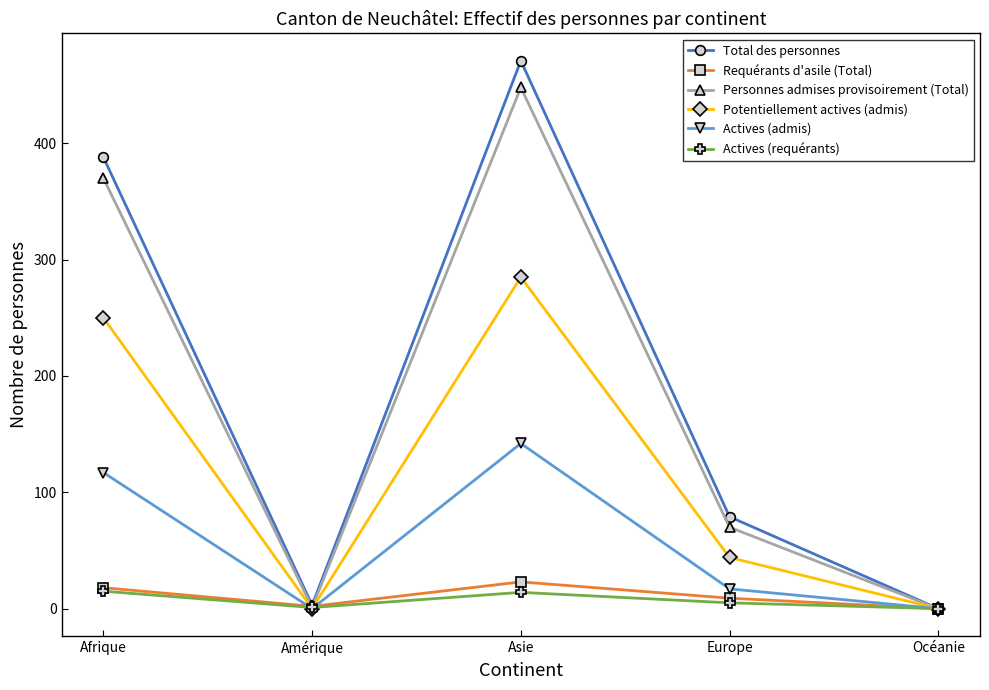

Where is the first local maximum for Total des personnes?

Asie